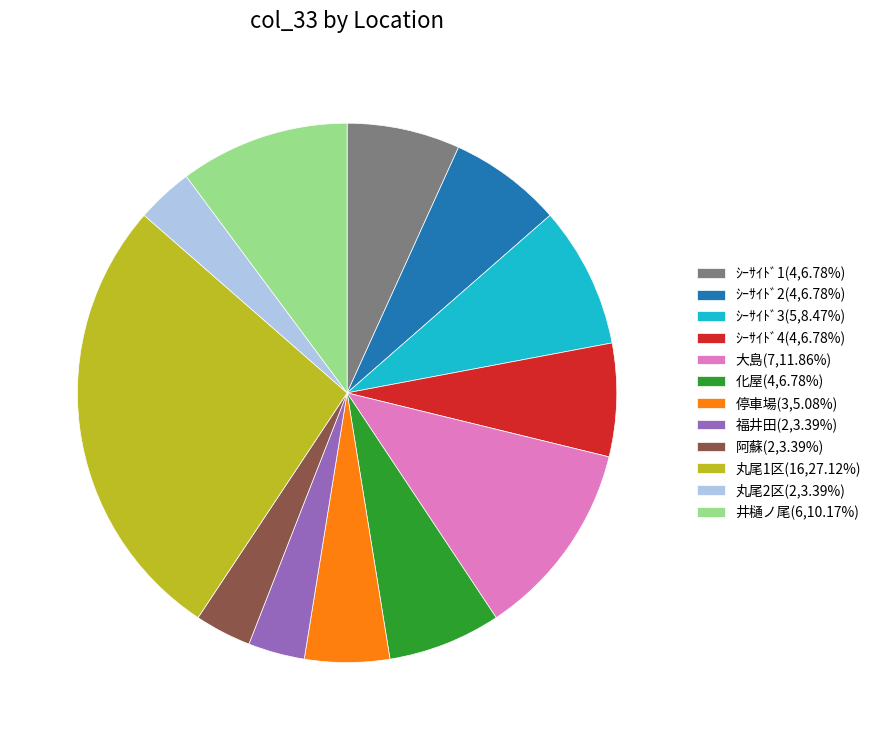

Count the number of slices in the pie.

12